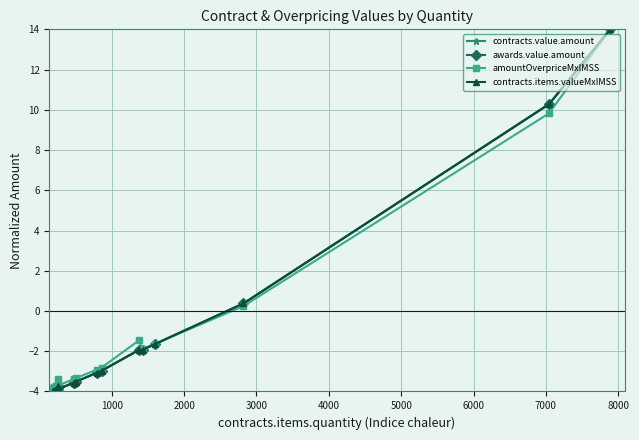

What is the smallest value displayed?

-4.0